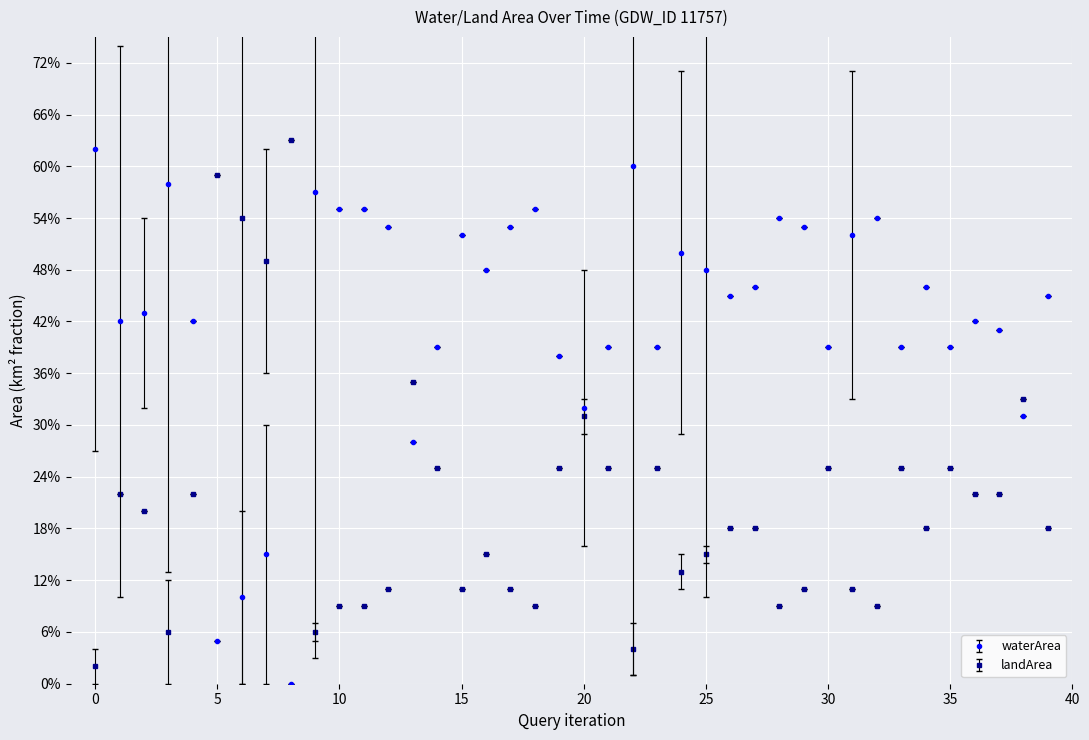

After their last crossing, which series has the higher values: landArea or waterArea?

waterArea